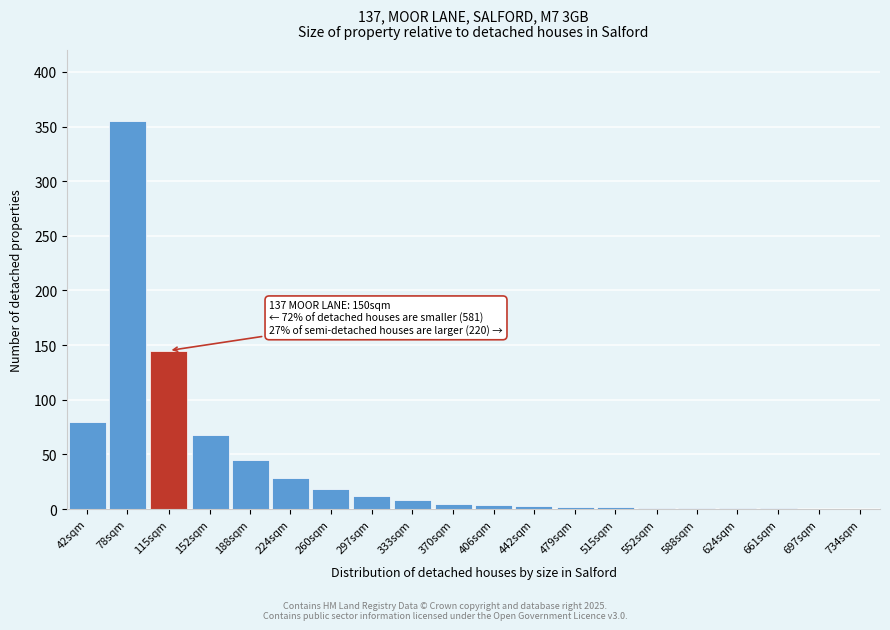

What is the greatest value displayed?

355